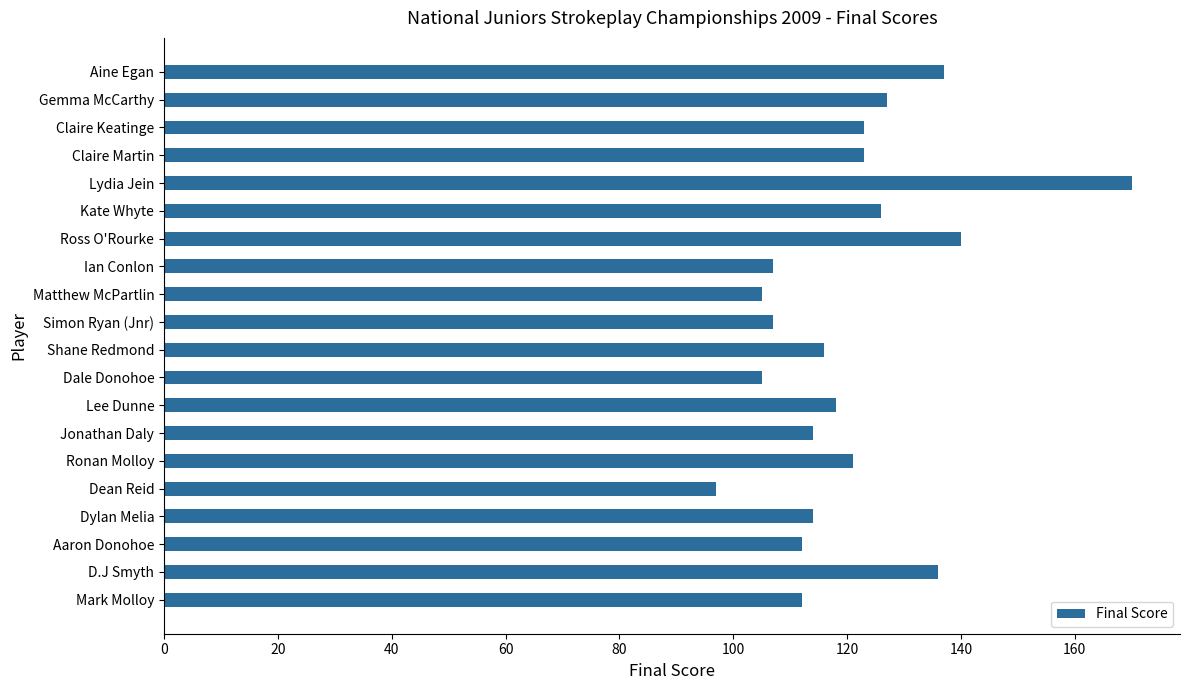

The chart shows a value of 45 at Dean Reid. True or false?

False